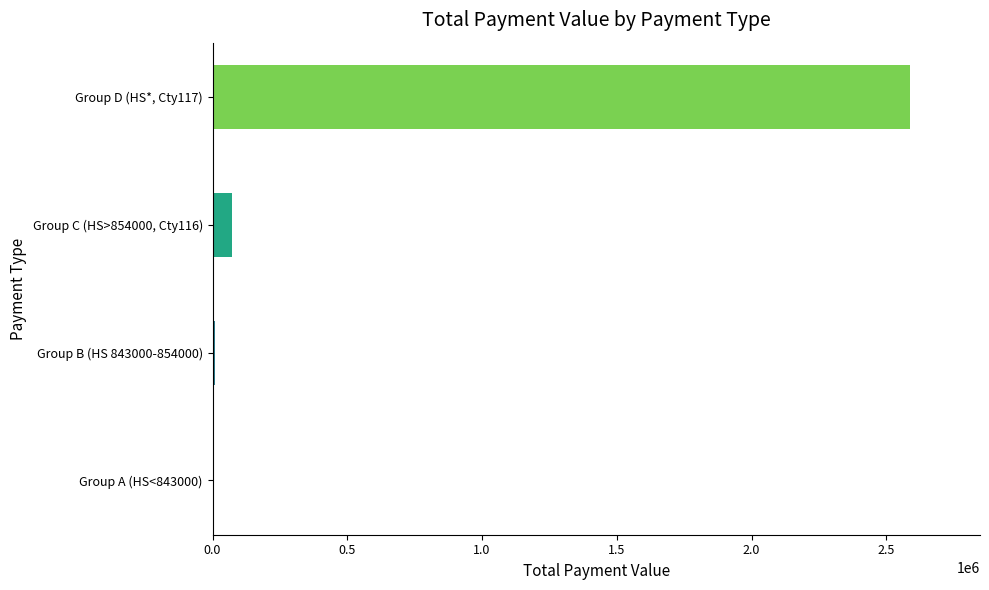

Between Group D (HS*, Cty117) and Group C (HS>854000, Cty116), which is larger?

Group D (HS*, Cty117)